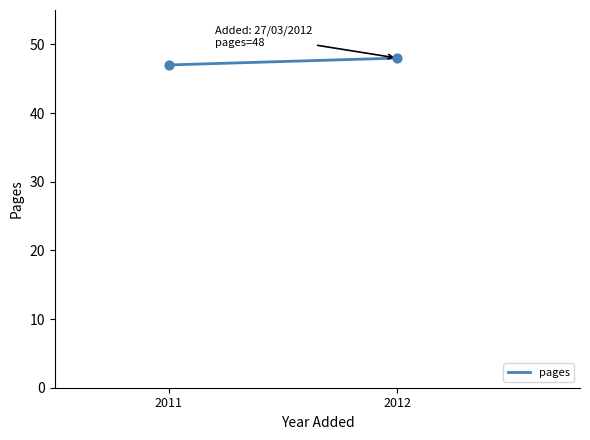

What is the average Y value?

48